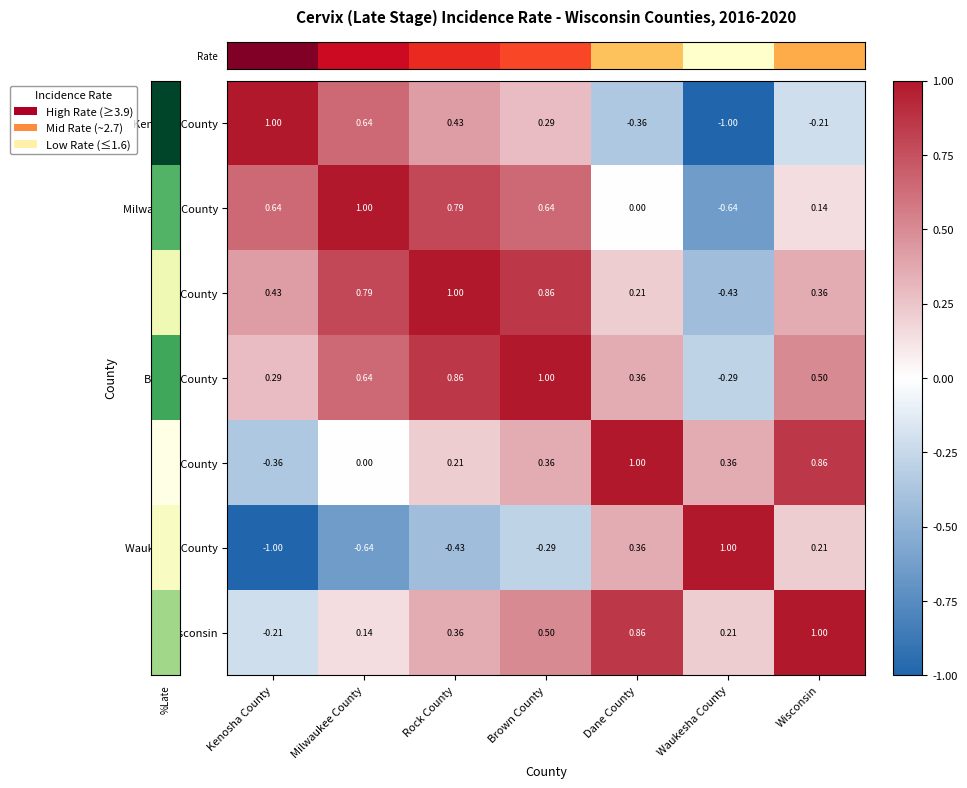

At which label does Kenosha County reach its minimum?

Waukesha County